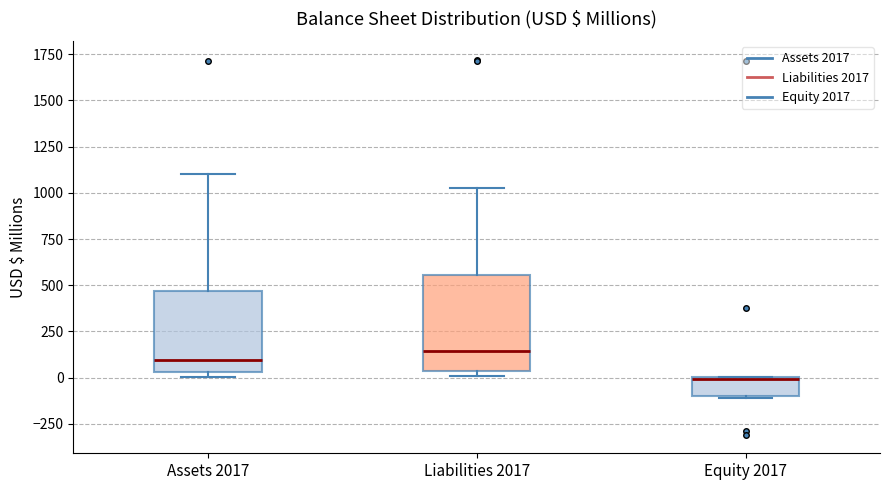

Which box is the tallest, from its lower edge to its upper edge?

Liabilities 2017